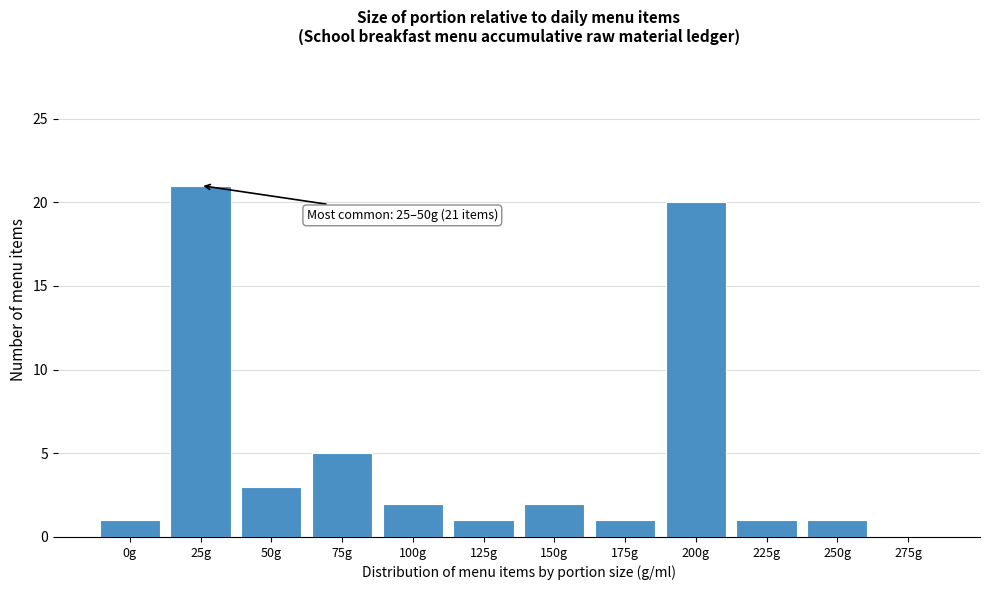

Reading left to right, list all the values displayed in this chart.

0g=1	25g=21	50g=3	75g=5	100g=2	125g=1	150g=2	175g=1	200g=20	225g=1	250g=1	275g=0